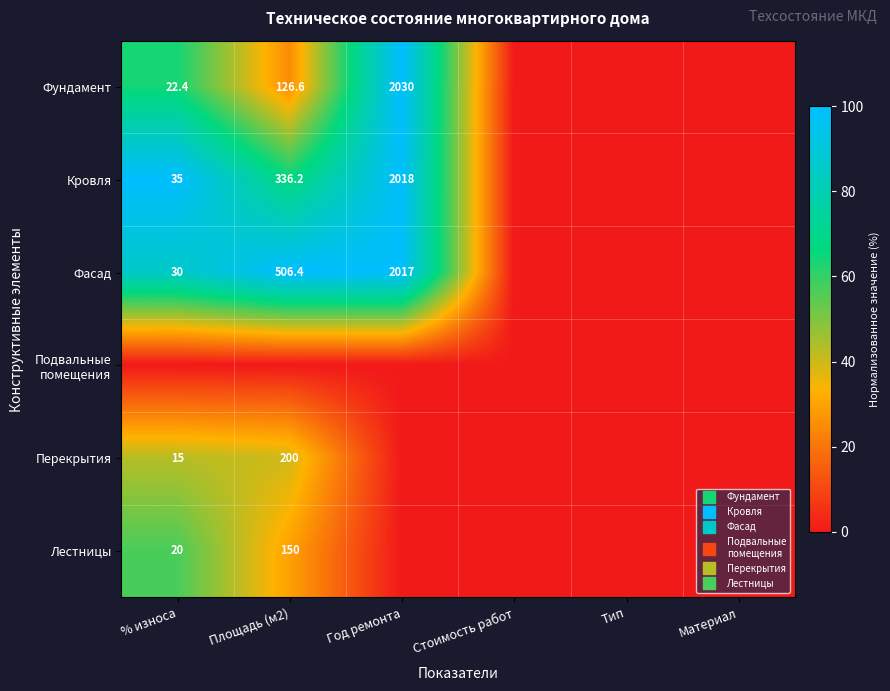

List the labels in order of Перекрытия value, smallest first.

Год ремонта, Стоимость работ, Тип, Материал, Площадь (м2), % износа